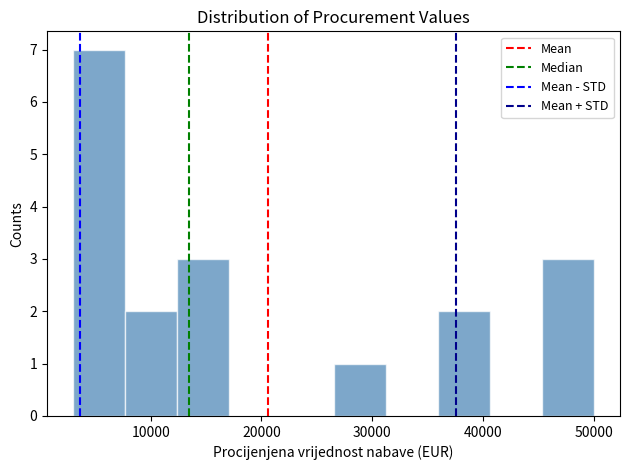

Reading left to right, list every bar in this chart as the range it spans on the x-axis followed by its height. Neither the bar edges nor the heights are printed on the chart, so give them approximately, as read against the axes.

3000 to 7700: 7
7700 to 12400: 2
12400 to 17100: 3
17100 to 21800: 0
21800 to 26500: 0
26500 to 31200: 1
31200 to 35900: 0
35900 to 40600: 2
40600 to 45300: 0
45300 to 50000: 3